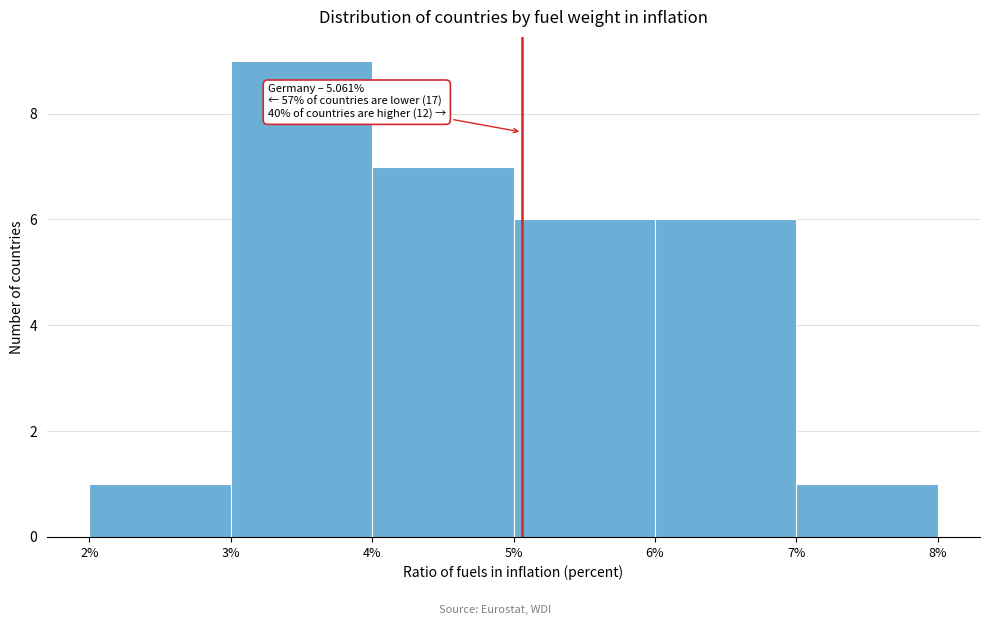

Over which range of the x-axis is the bar tallest?

3% to 4%